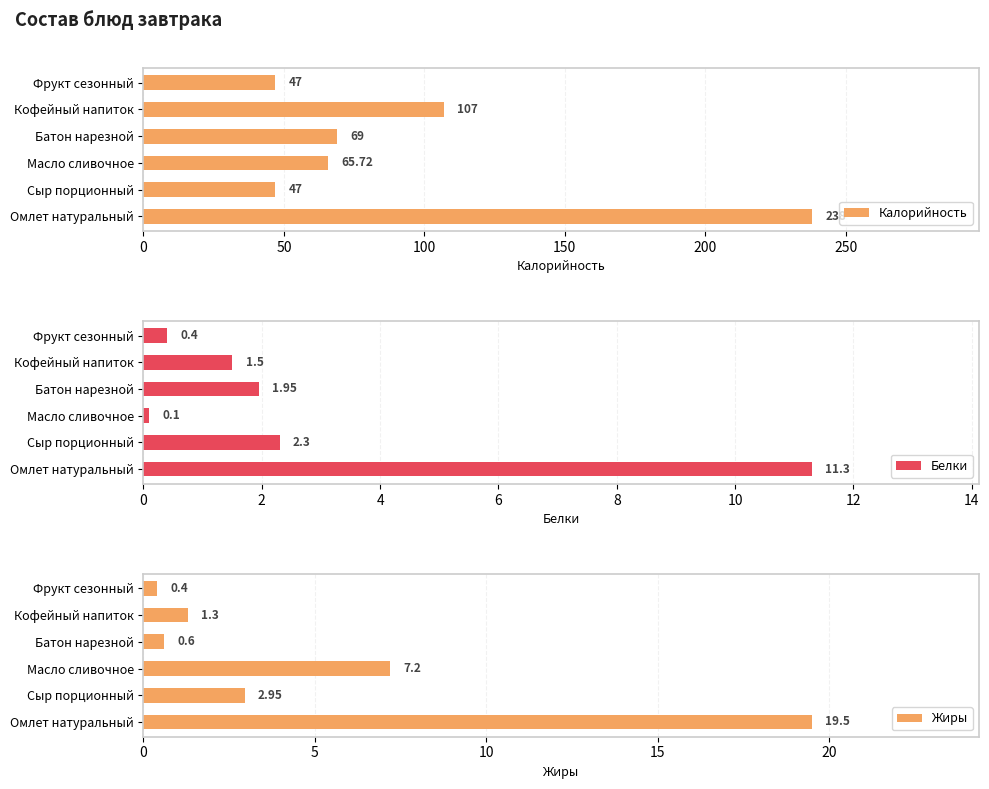

The Белки series shows 2.1 at Кофейный напиток. True or false?

False